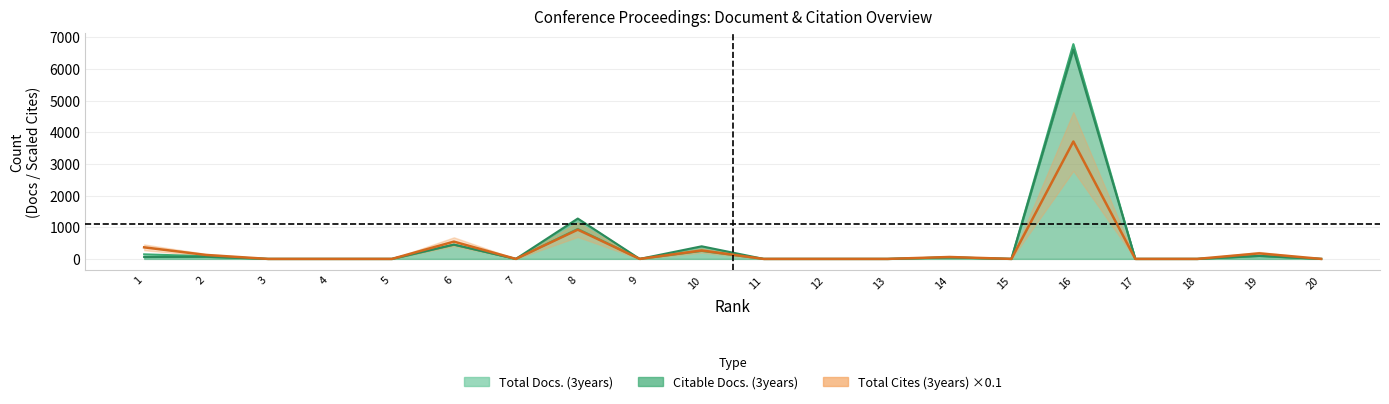

How many interior local valleys does the Total Cites (3years) series have?

3